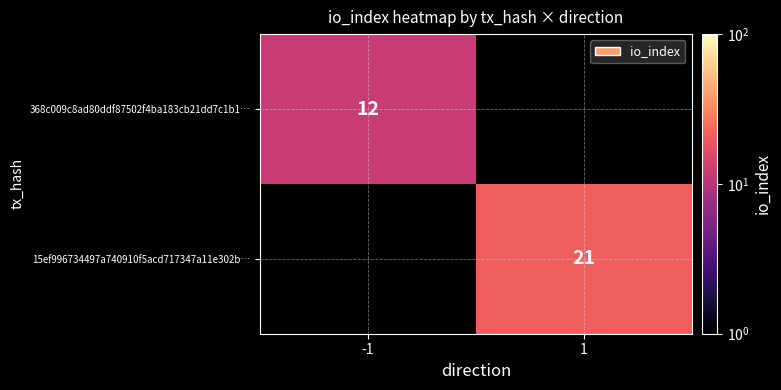

The 368c009c8ad80ddf87502f4ba183cb21dd7c1b1… series shows 12 at -1. True or false?

True